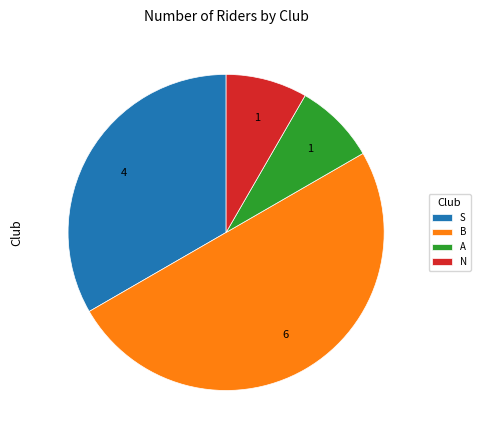

Combined, do N and A account for over 50%?

No